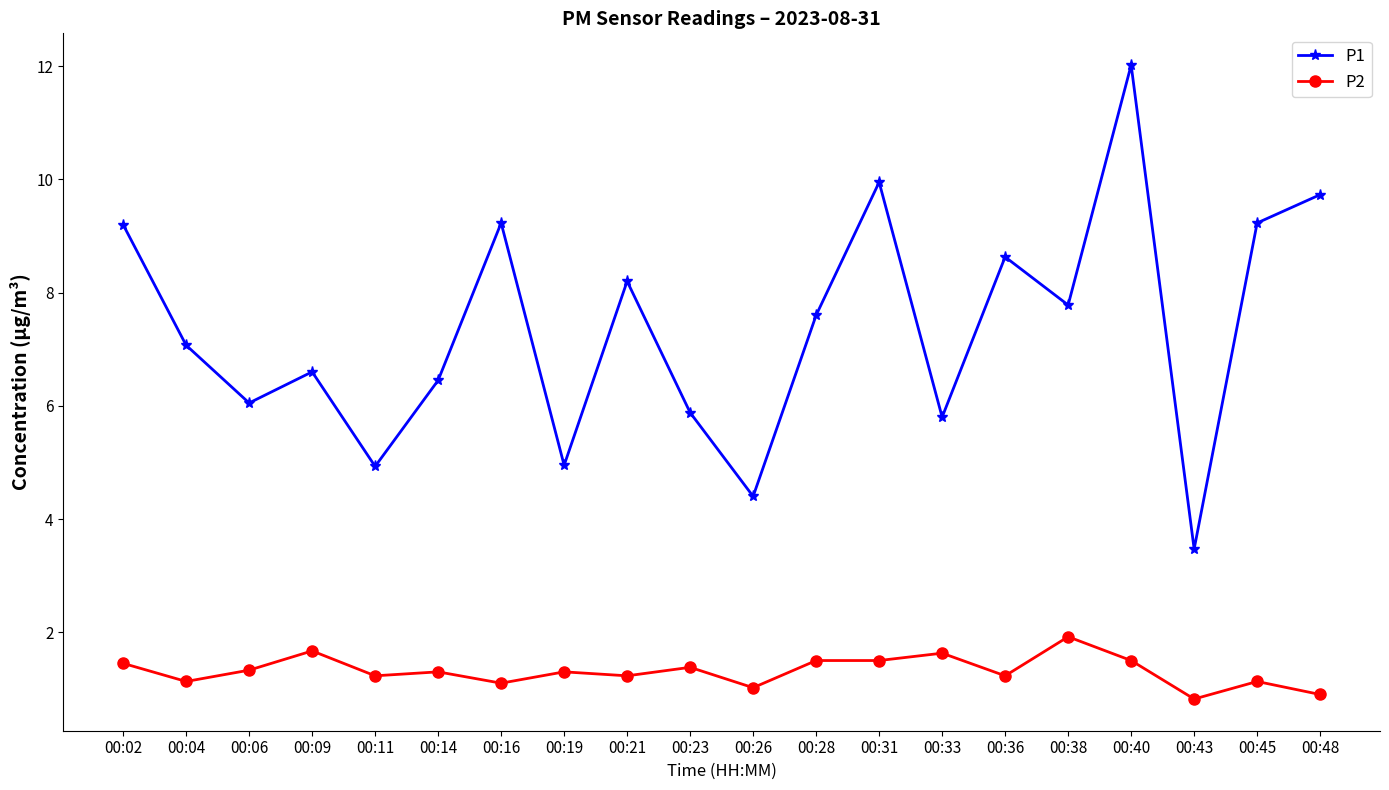

What is the difference between the maximum and minimum values in the P2 series?

1.1